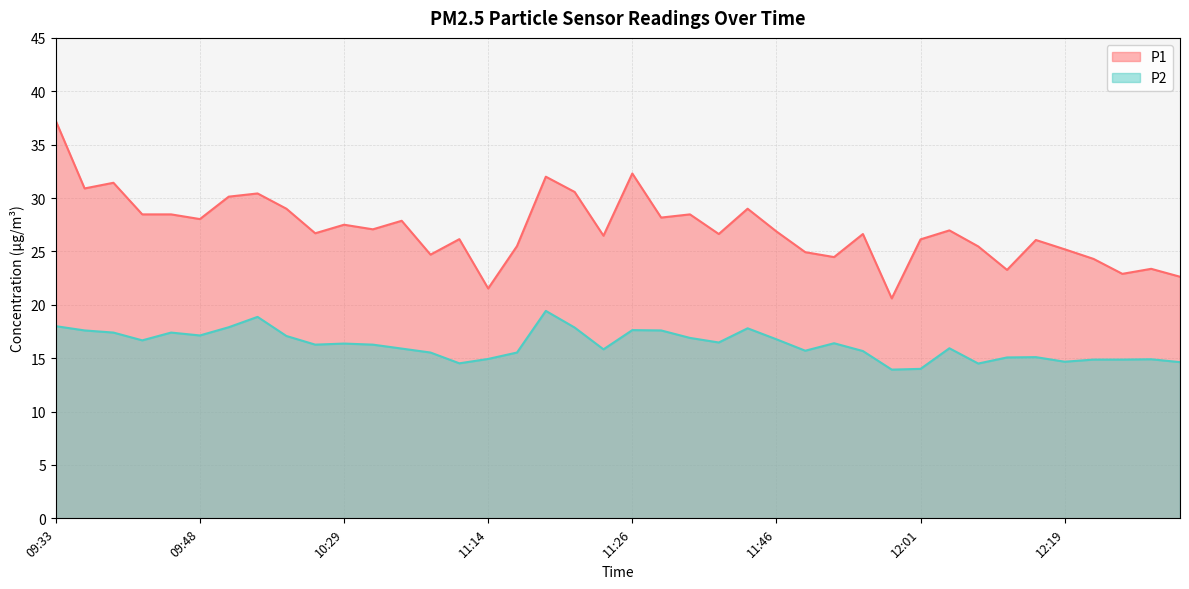

True or false: P1 and P2 cross at least once.

False